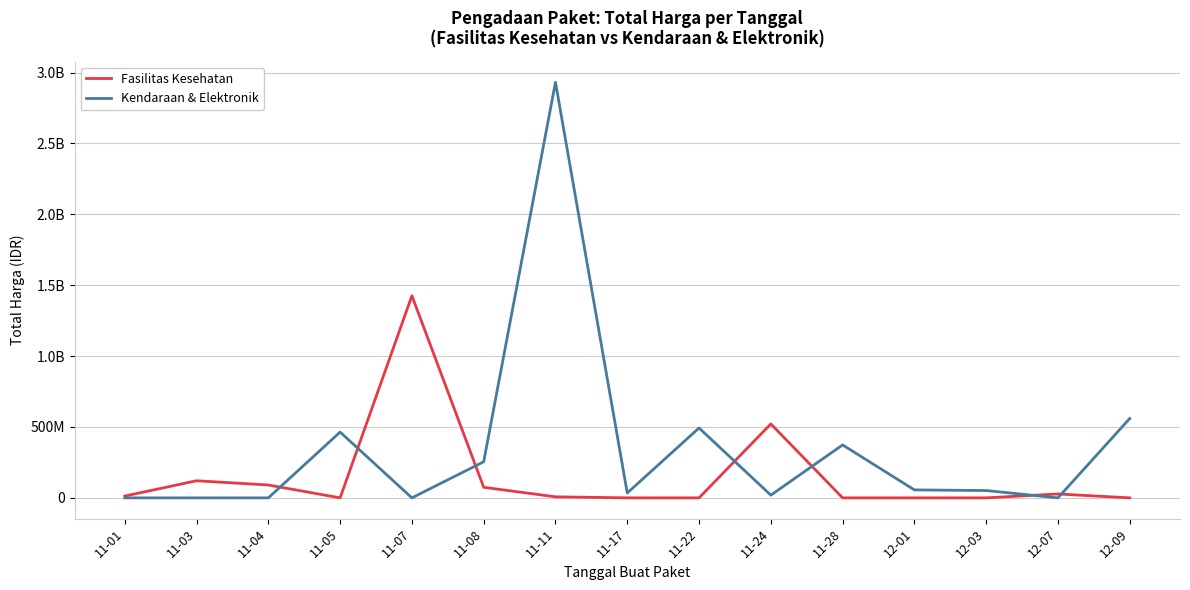

What are all the series names shown in the legend?

Fasilitas Kesehatan, Kendaraan & Elektronik